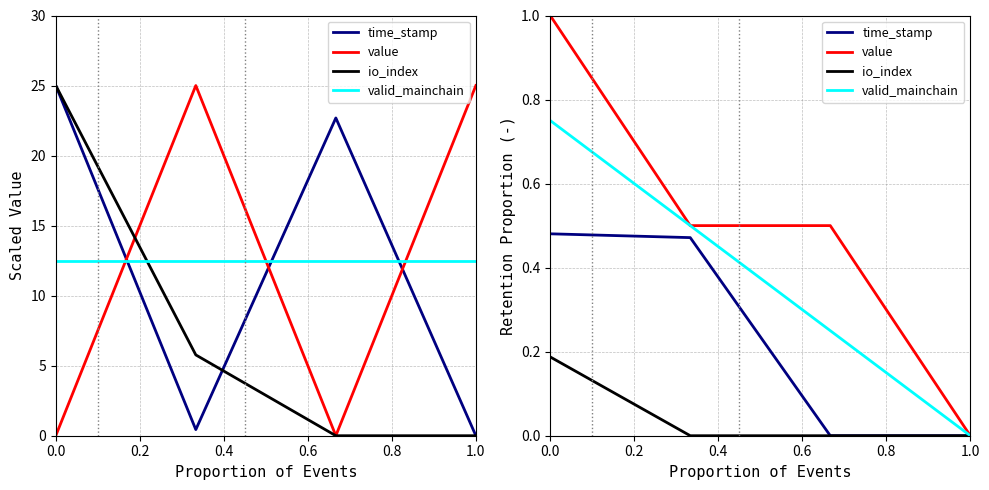

What is the average value of the time_stamp series?

0.2